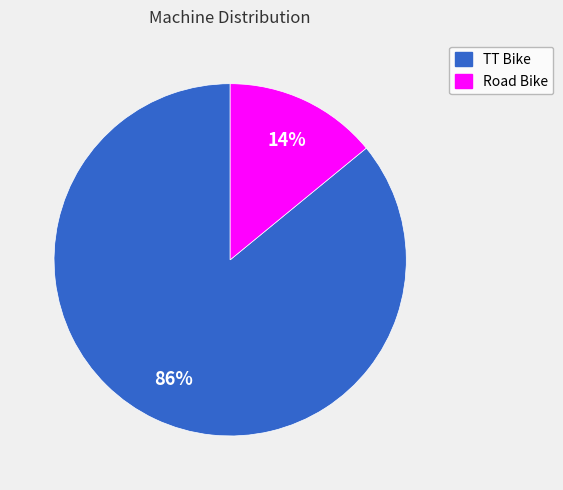

How many slices are in this pie chart?

2